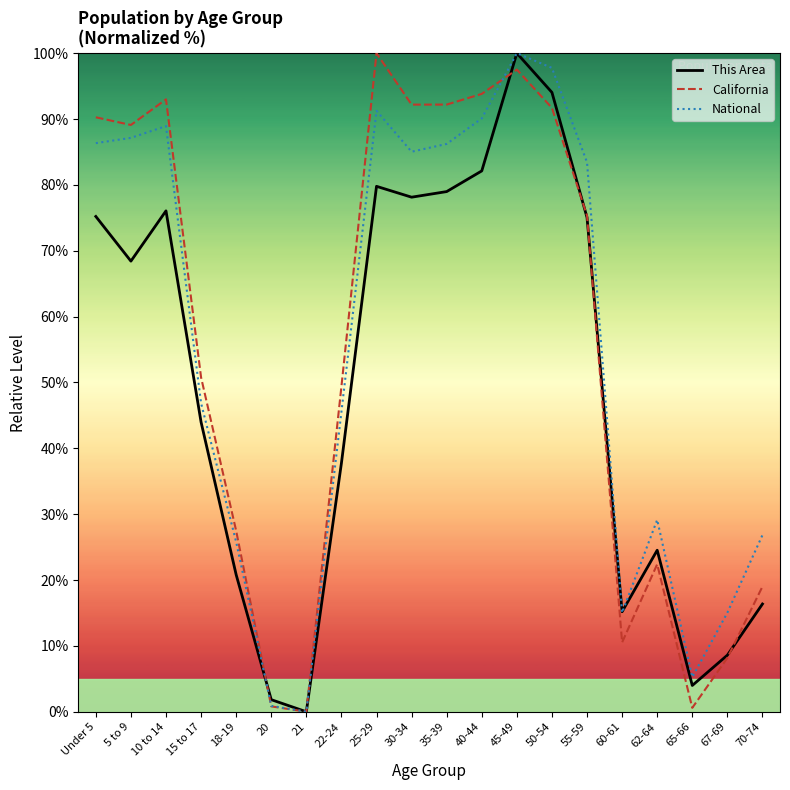

What is the difference between the second highest and second lowest values in the California series?

96.9